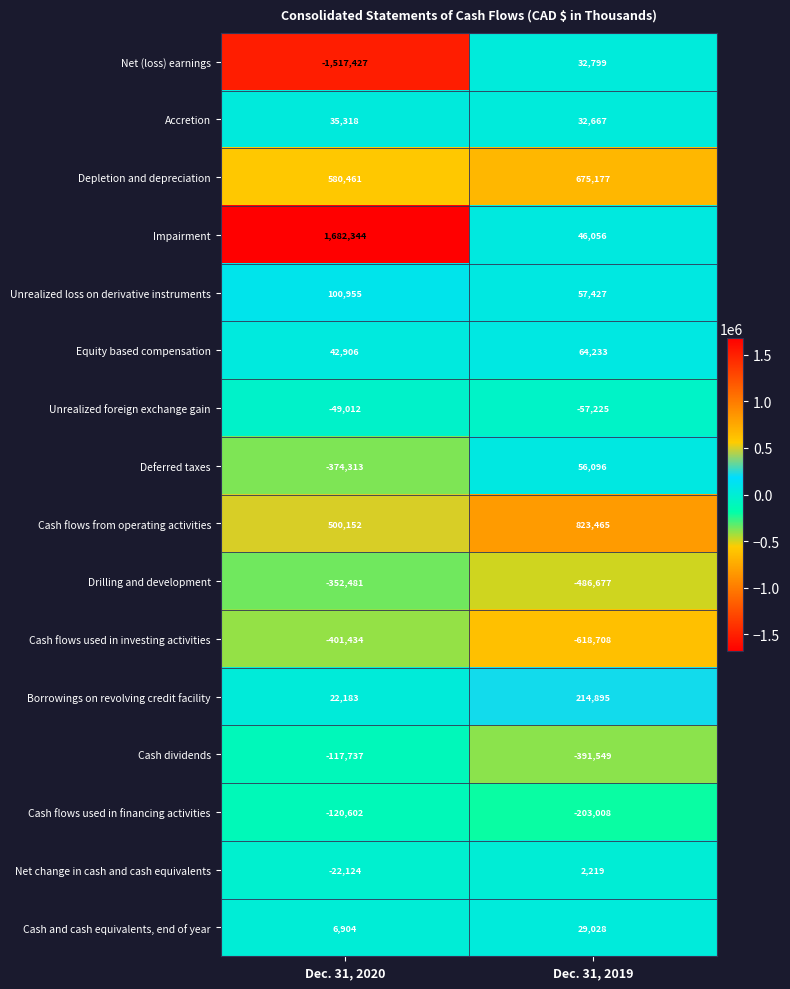

Which series has the largest total across all categories?

Impairment